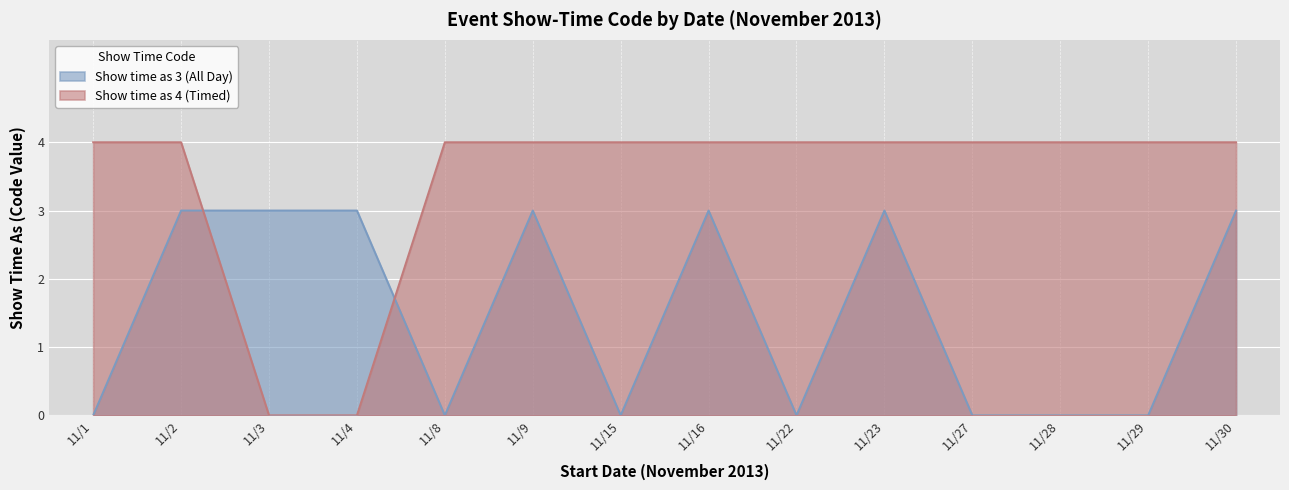

How many lines are shown in the chart?

2